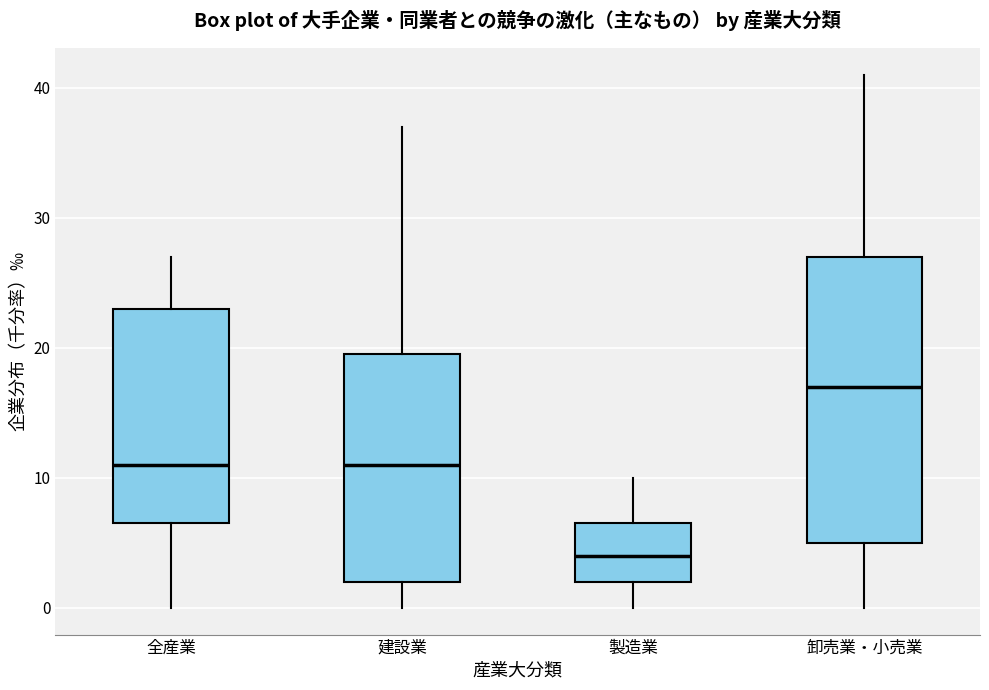

Which box's median line is the lowest?

製造業